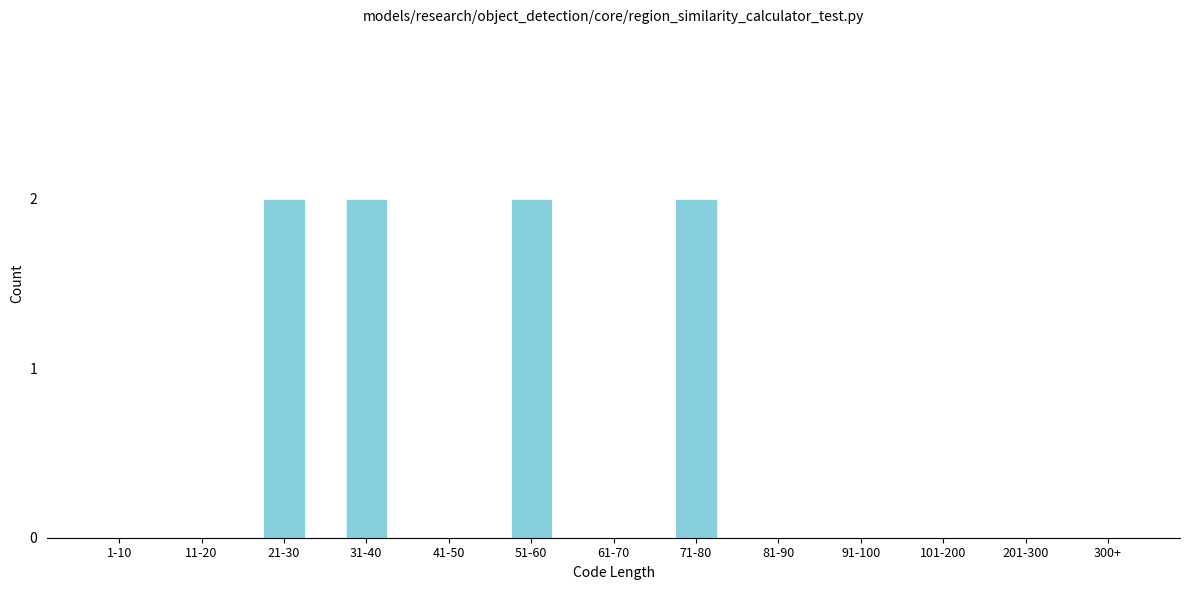

Reading left to right, what are all the values shown in this chart?

1-10=0	11-20=0	21-30=2	31-40=2	41-50=0	51-60=2	61-70=0	71-80=2	81-90=0	91-100=0	101-200=0	201-300=0	300+=0